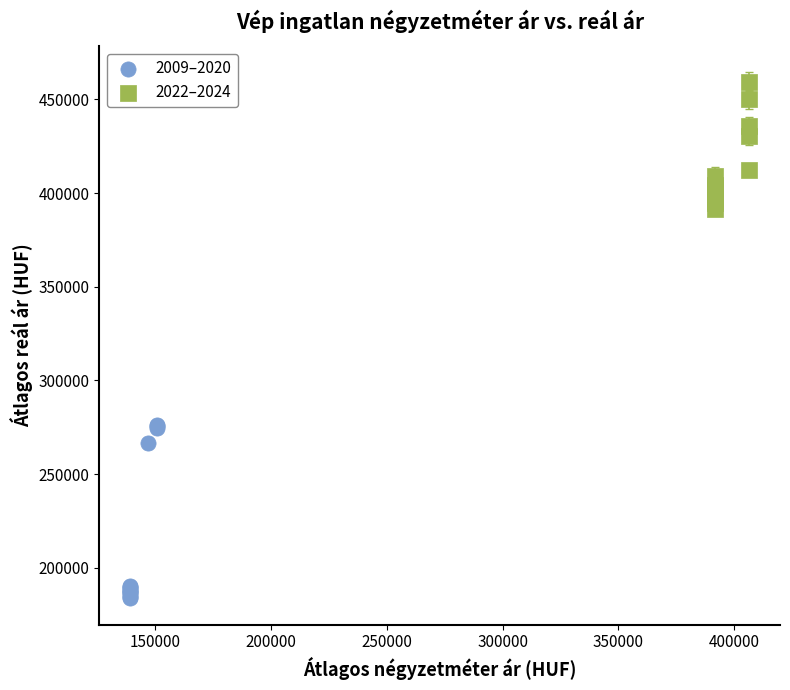

Which series has the largest Y range (max minus min)?

2009–2020